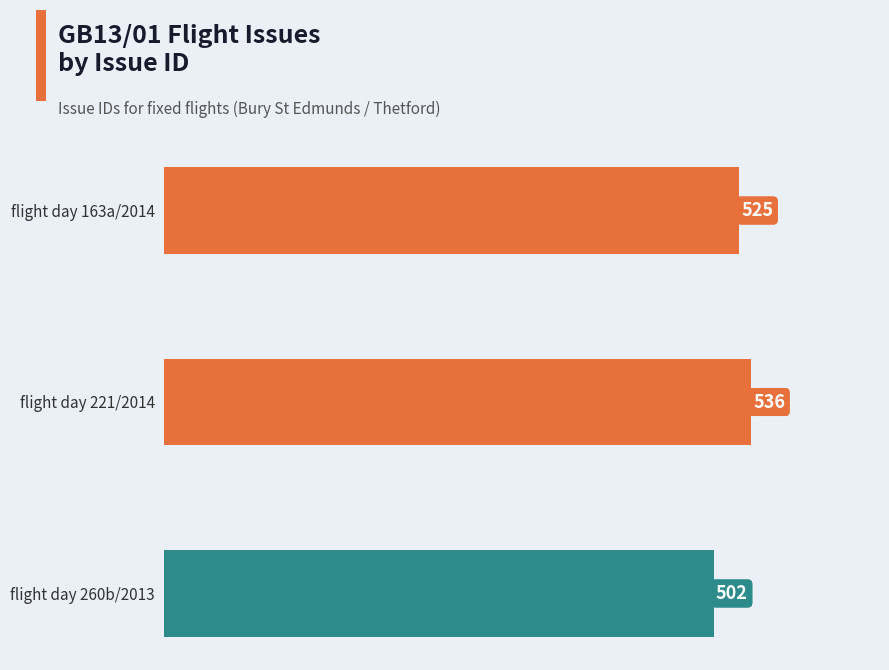

At which category does the chart reach its minimum across all series?

flight day 260b/2013